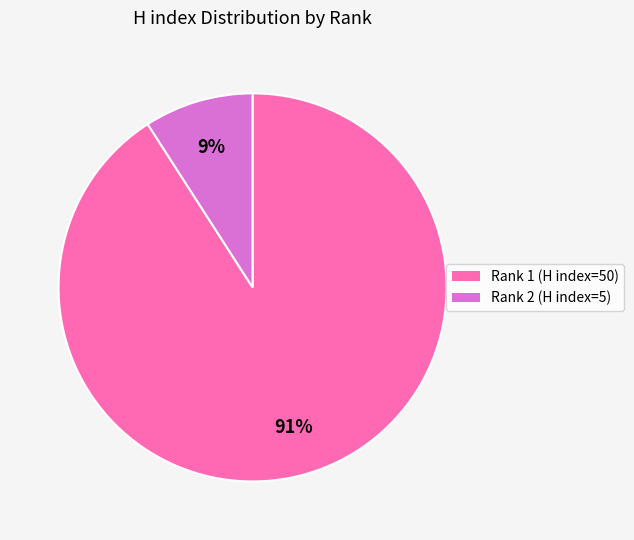

To the nearest percent, what is the difference between the largest and smallest slice percentages?

82%